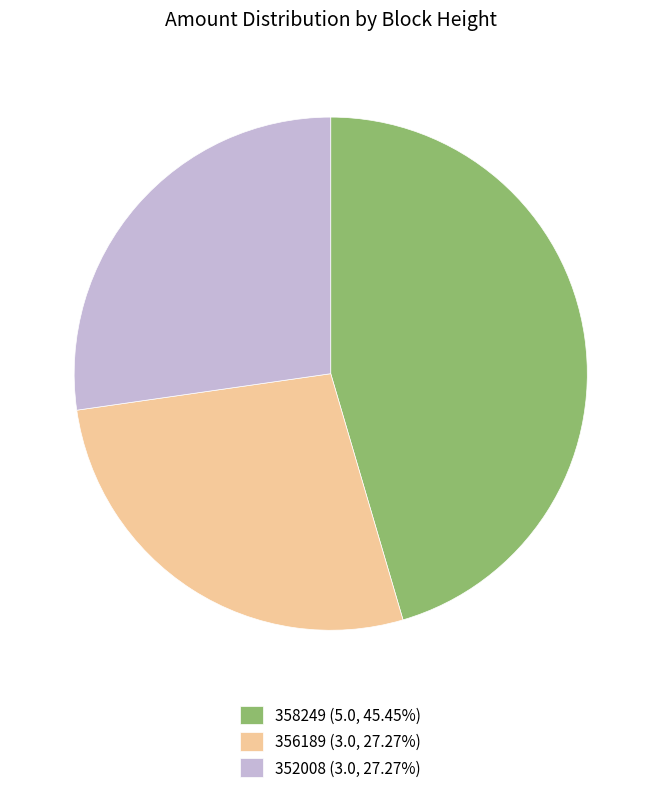

Is the sum of 356189 (3.0, 27.27%) and 352008 (3.0, 27.27%) greater than half?

Yes